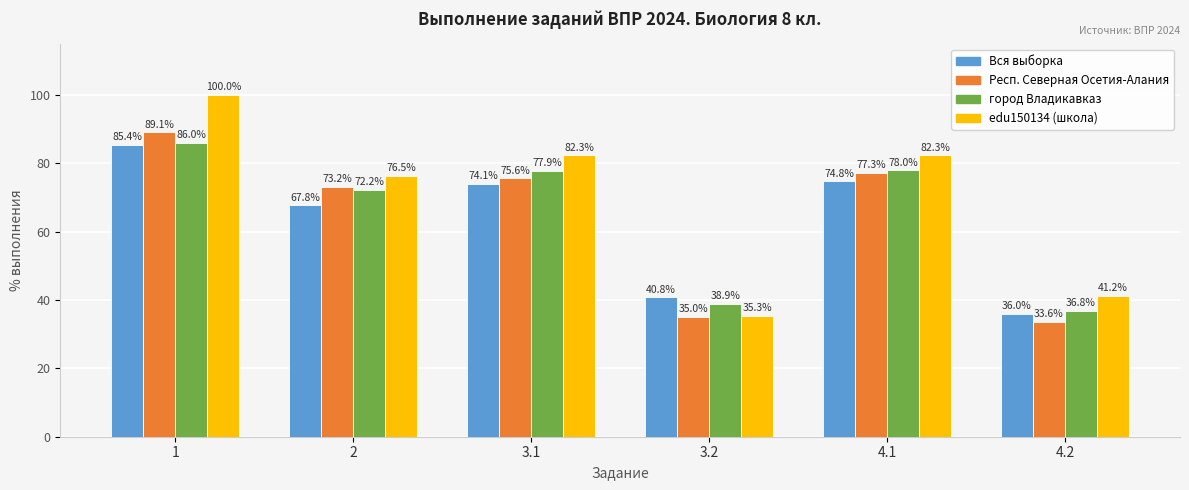

True or false: edu150134 (школа) has a value of 35.3 at 3.2.

True